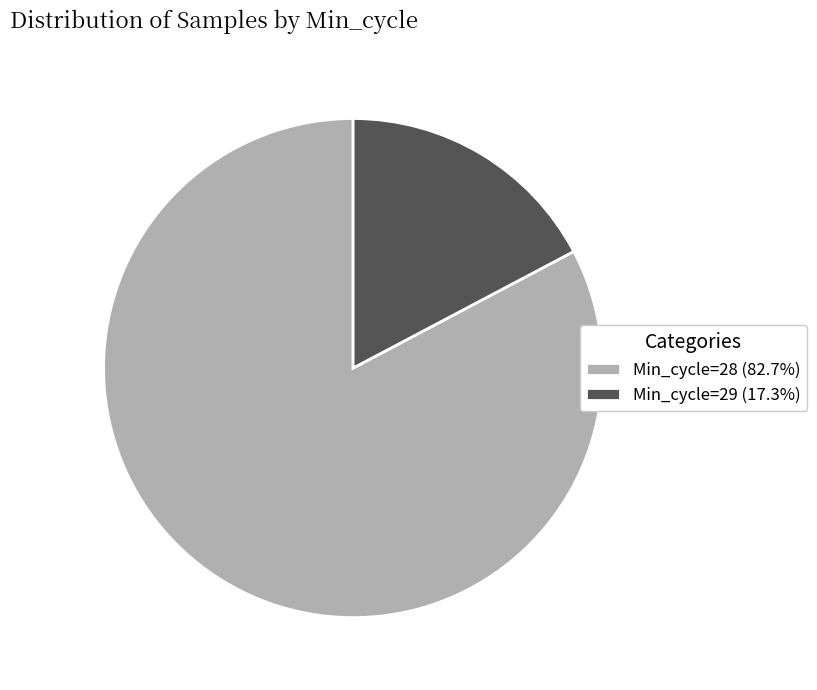

Is there any slice that represents more than half of the pie?

Yes